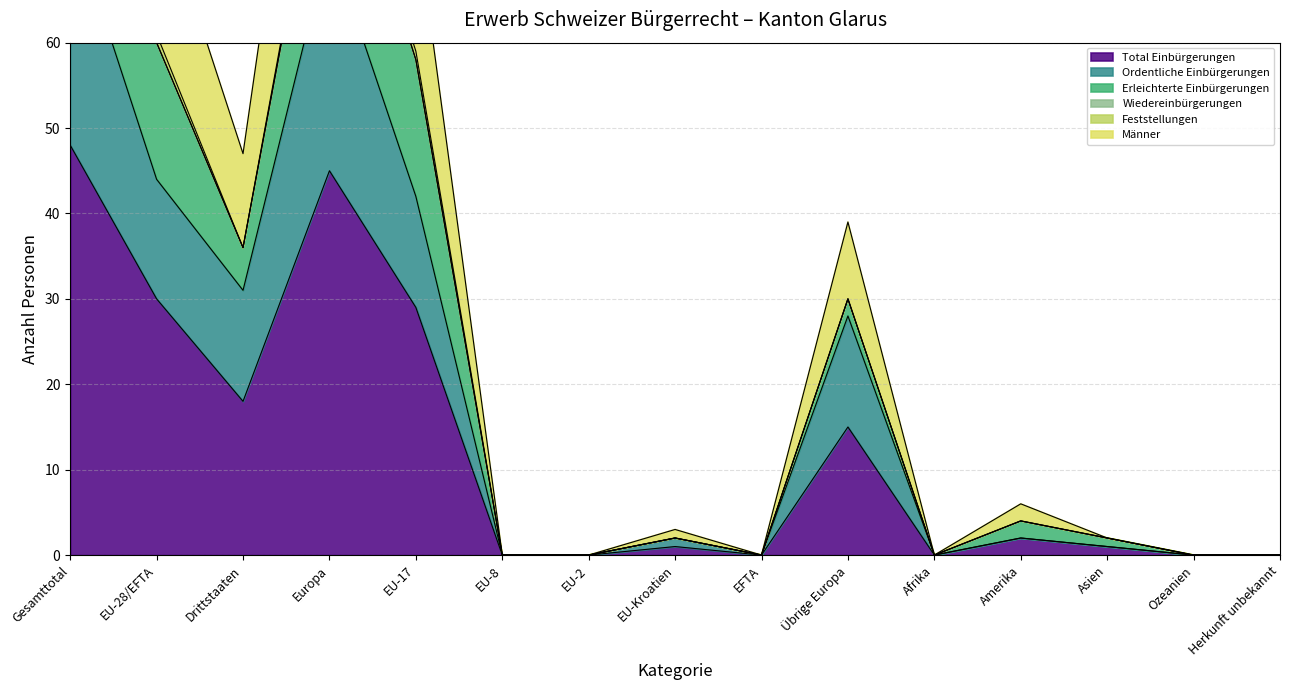

In Männer, how many points are lower than both neighbors (excluding endpoints)?

3